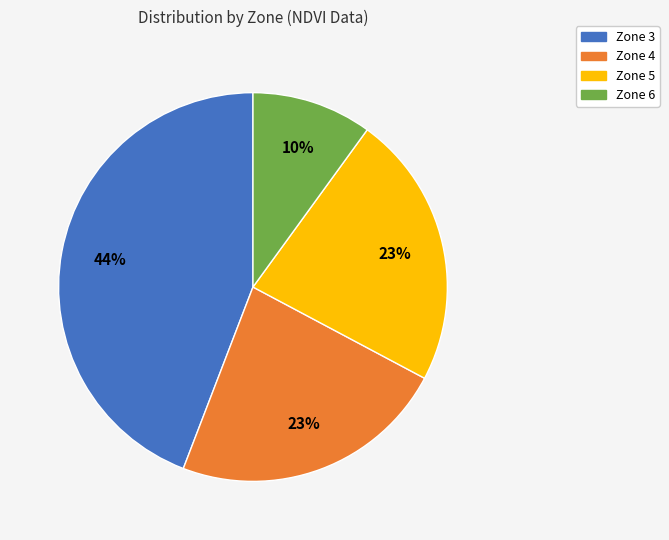

Is it true that Zone 3 is 44% of the pie?

True